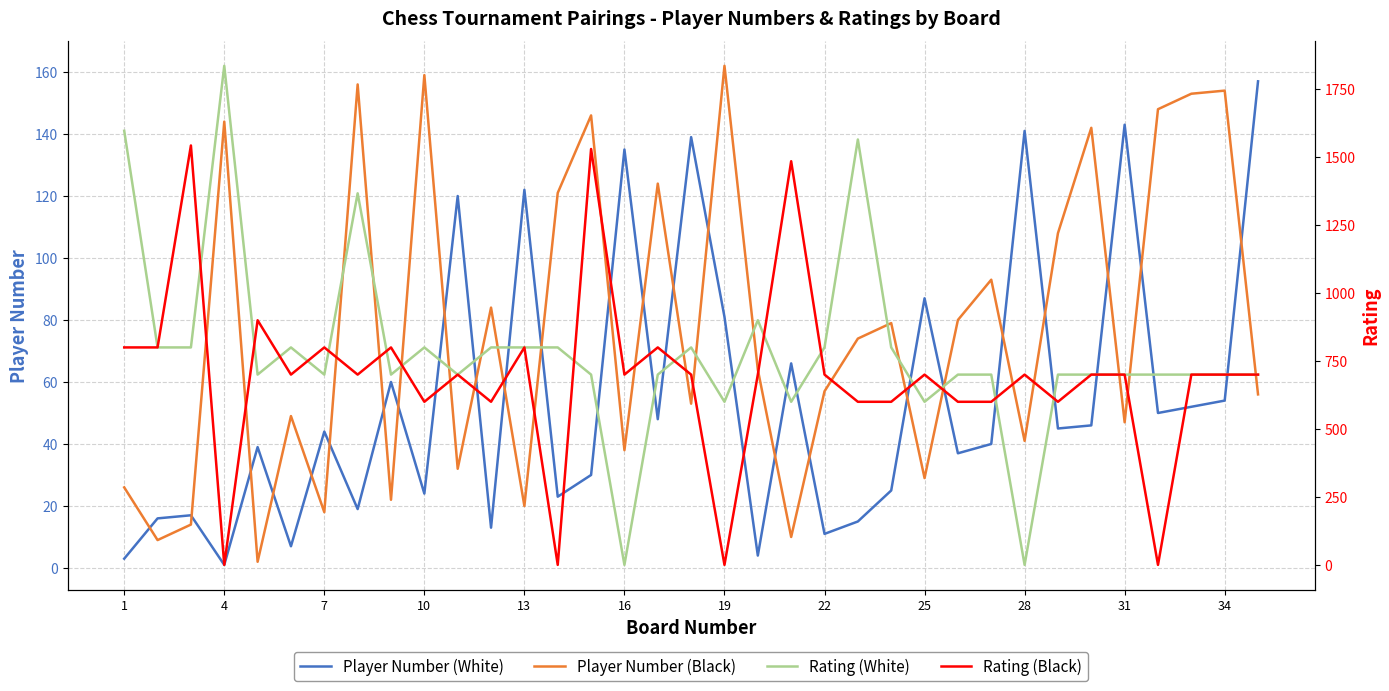

True or false: Player Number (White) and Player Number (Black) cross at least once.

True